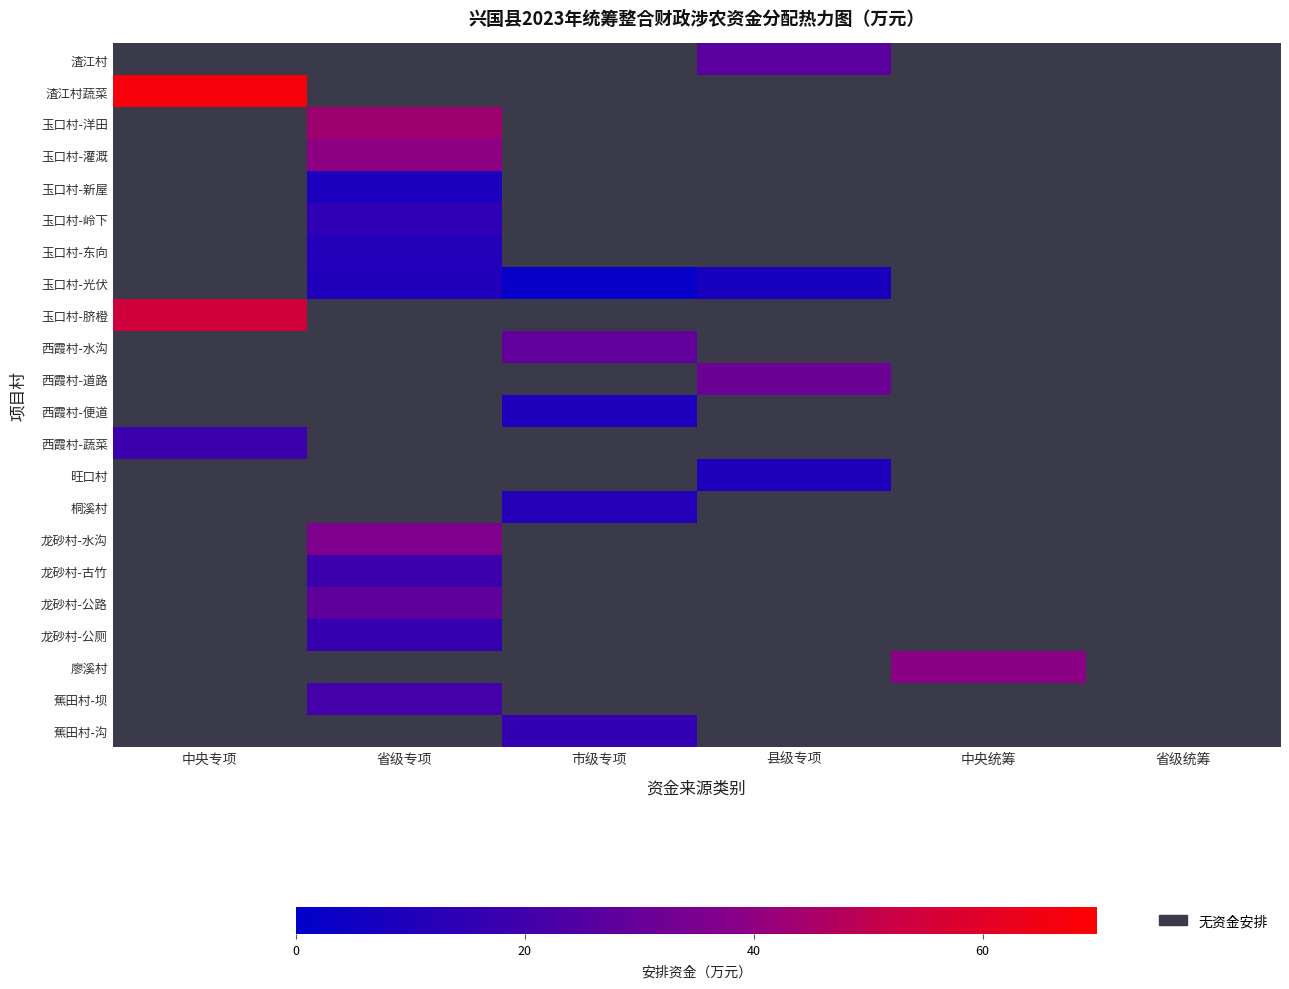

List the series in order of their peak value, highest first.

渣江村蔬菜, 玉口村-脐橙, 玉口村-洋田, 玉口村-灌溉, 廖溪村, 龙砂村-水沟, 西霞村-道路, 西霞村-水沟, 龙砂村-公路, 渣江村, 蕉田村-坝, 西霞村-蔬菜, 龙砂村-古竹, 龙砂村-公厕, 蕉田村-沟, 玉口村-岭下, 桐溪村, 玉口村-东向, 玉口村-光伏, 西霞村-便道, 旺口村, 玉口村-新屋